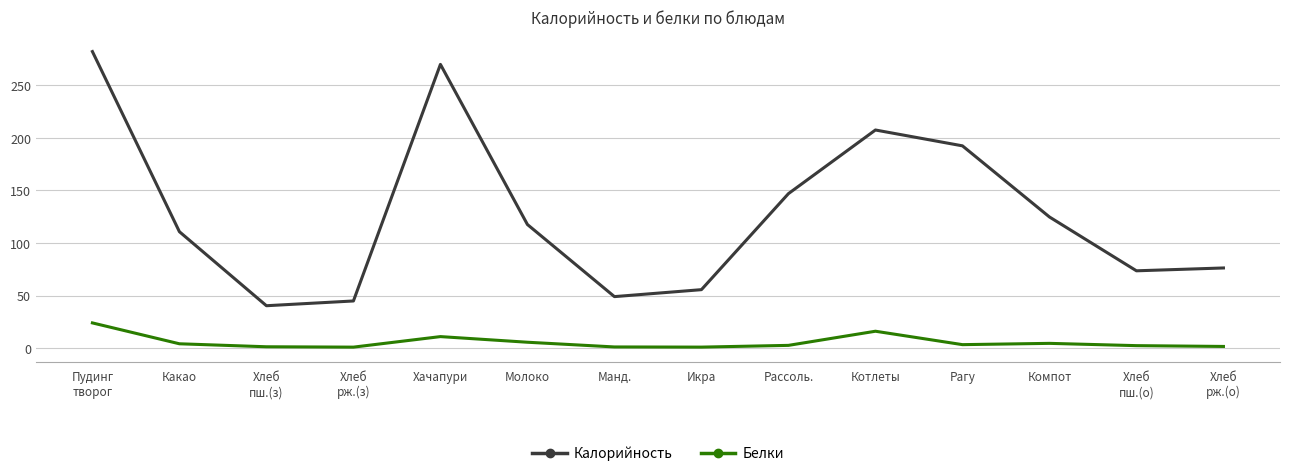

At which label is Калорийность closest to 161?

Рассоль.